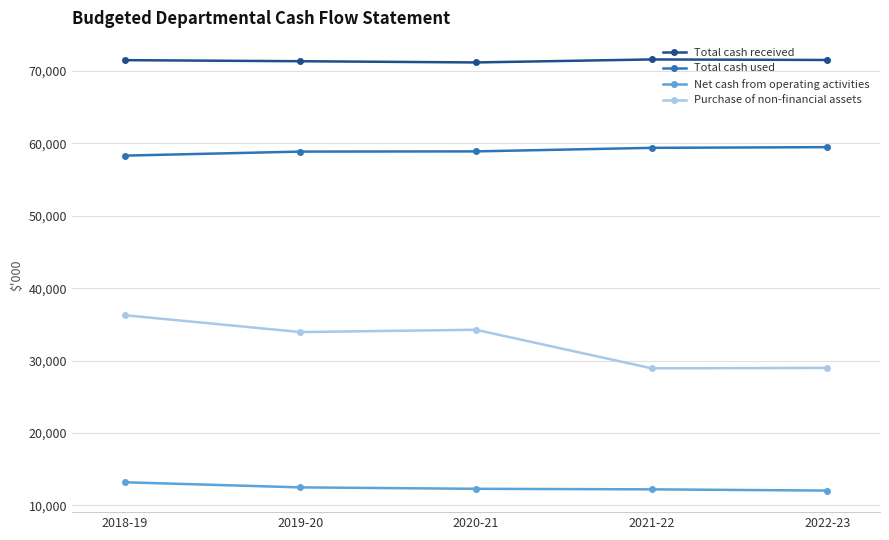

What are all the series names shown in the legend?

Total cash received, Total cash used, Net cash from operating activities, Purchase of non-financial assets